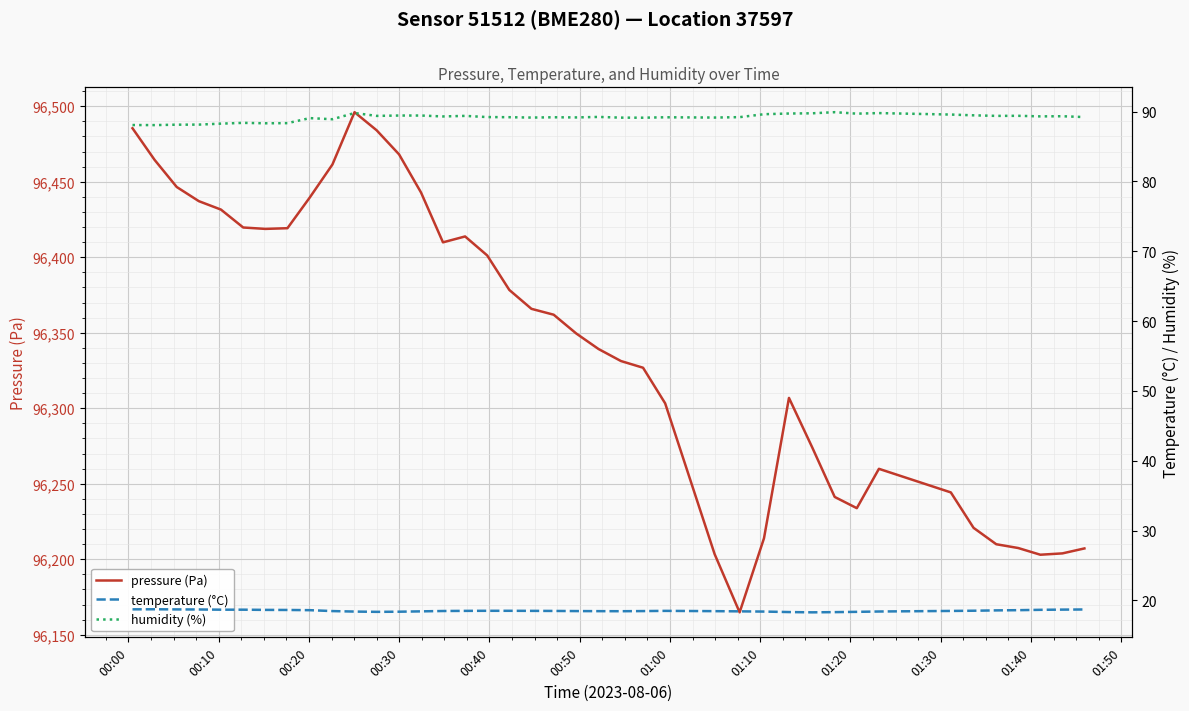

At which label is humidity (%) closest to 88?

00:10